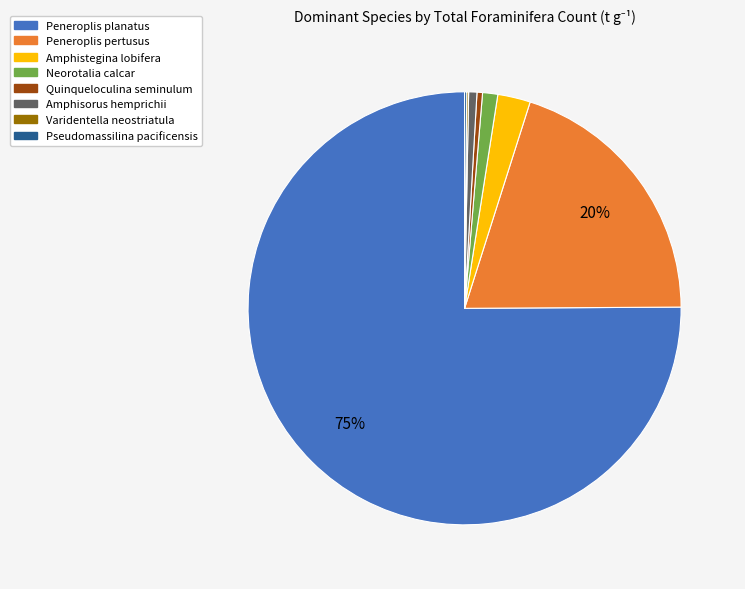

Is there any slice that represents more than half of the pie?

Yes